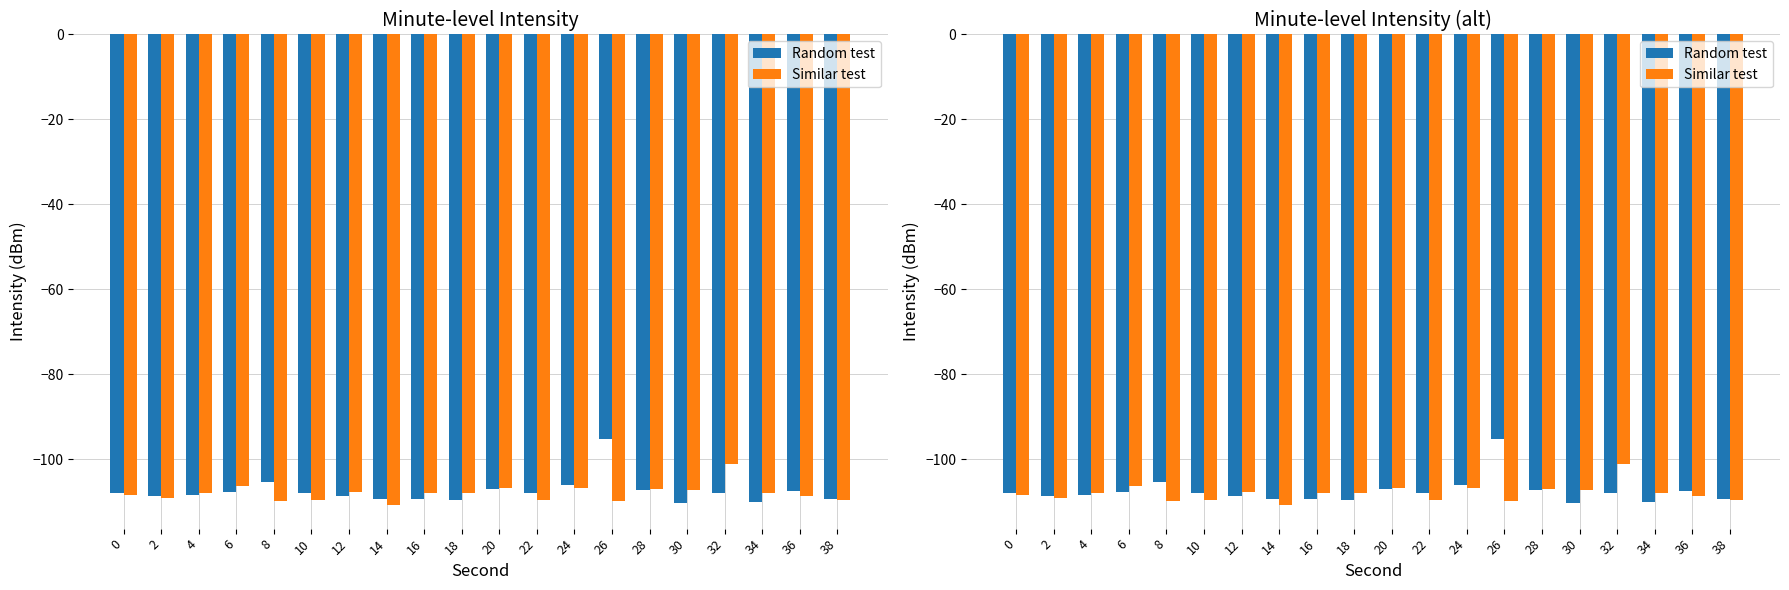

The value of Similar test at 36 is -182.5. True or false?

False